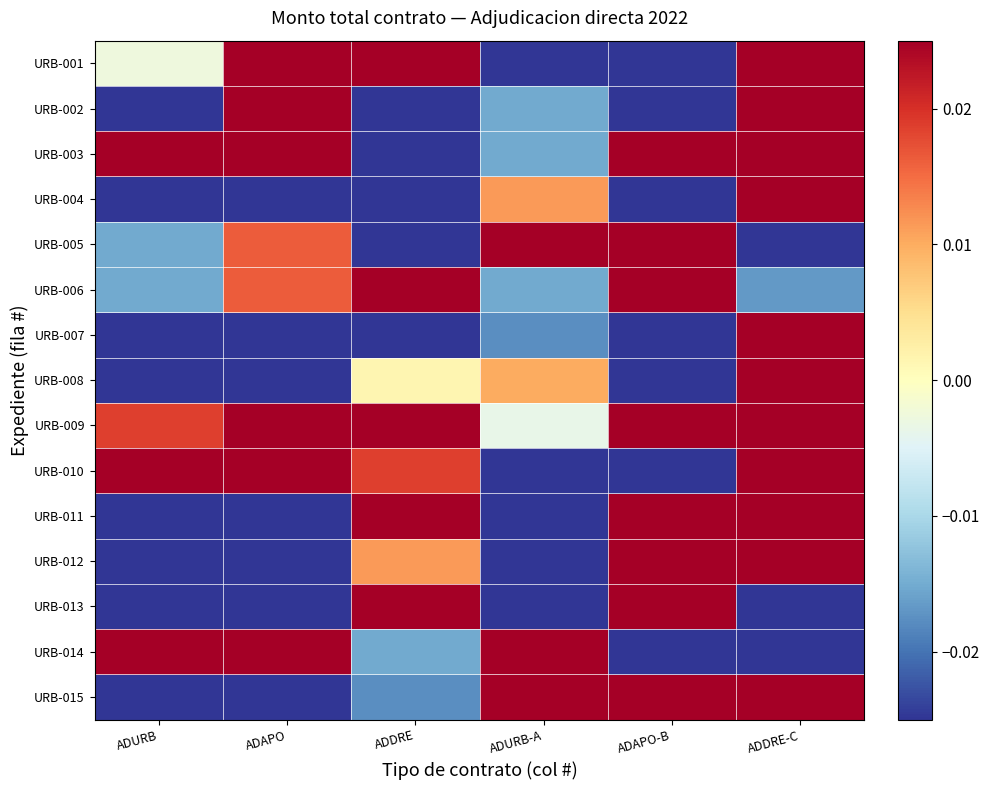

What is the total value across all series at ADURB-A?

-0.2